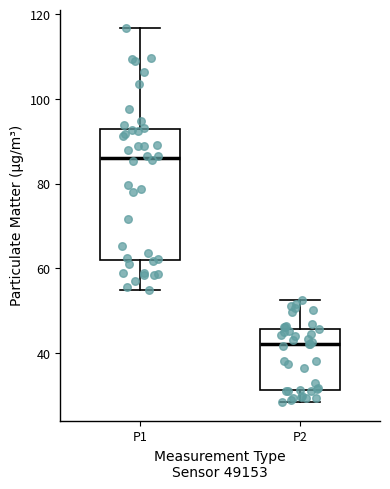

Which box is the tallest, from its lower edge to its upper edge?

P1